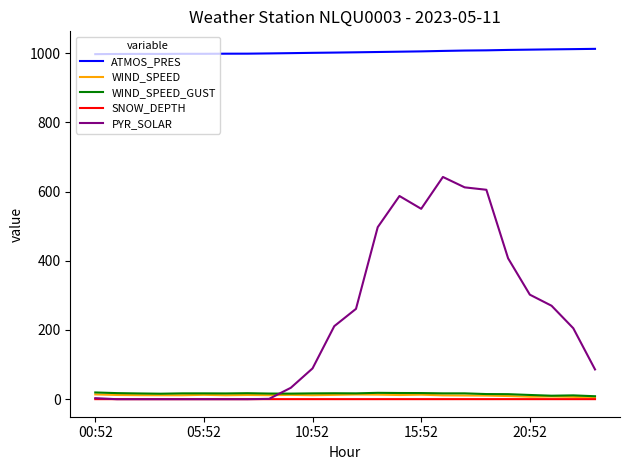

Which series has the largest total across all categories?

ATMOS_PRES